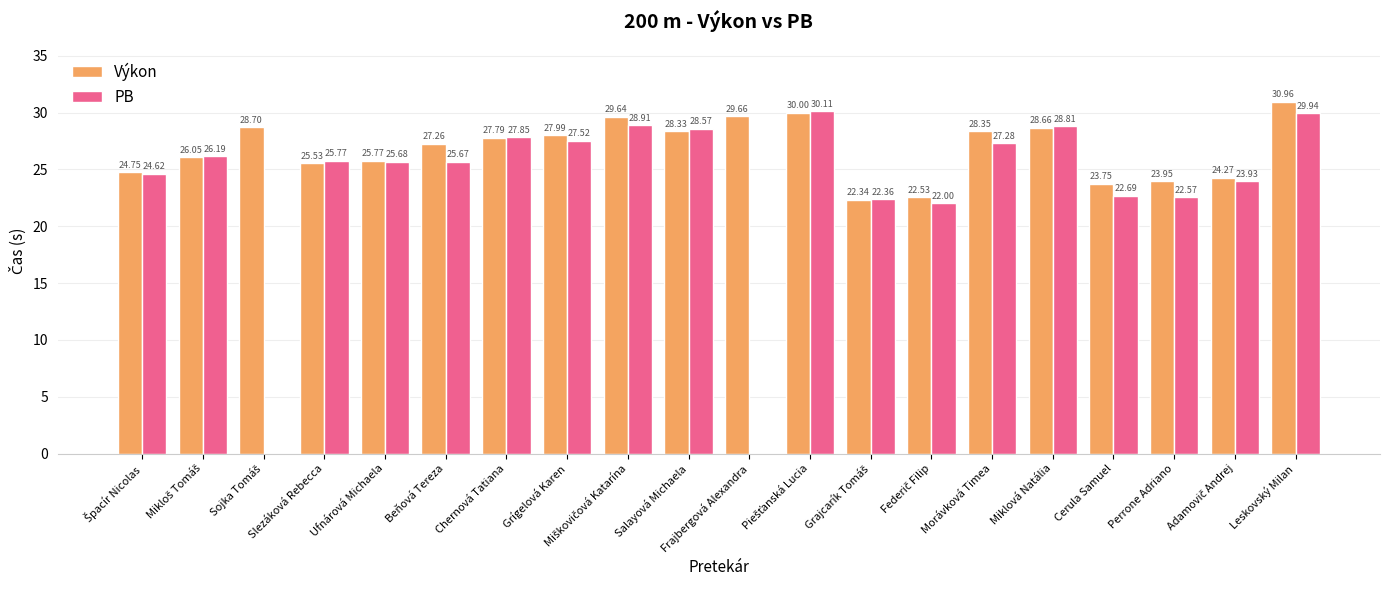

What is the average value of the Výkon series?

26.8